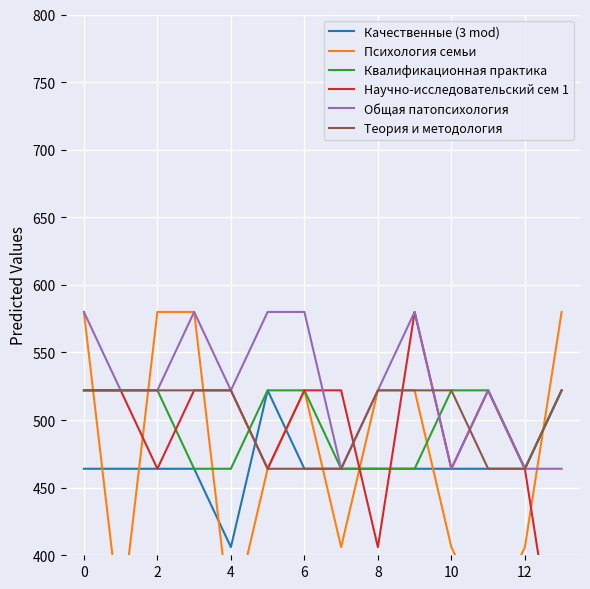

List the series in order of their peak value, highest first.

Психология семьи, Научно-исследовательский сем 1, Общая патопсихология, Качественные (3 mod), Квалификационная практика, Теория и методология